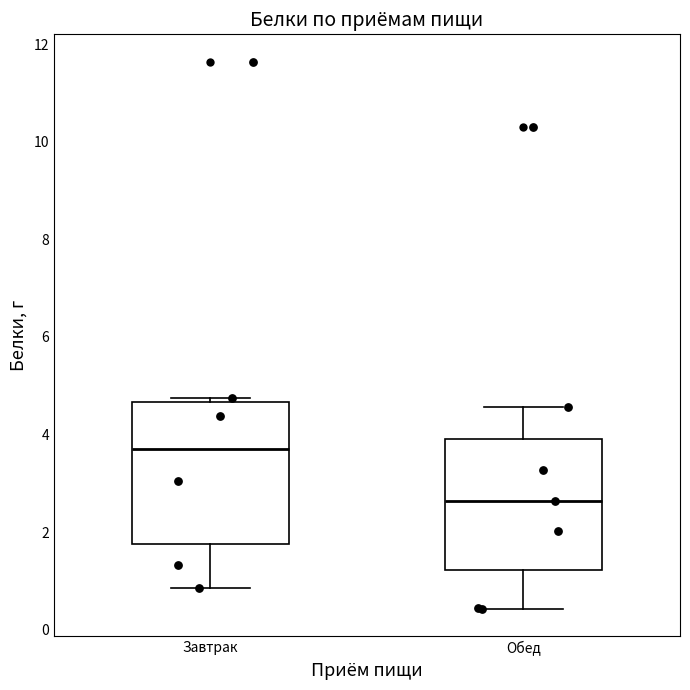

Reading left to right, transcribe this box plot: for each box, give where its median line is, the range the box spans, and where its two whiskers end, as read against the y-axis. The values are not printed on the chart, so give them approximately, as read against the axis.

Завтрак: median 3.8, box 1.8 to 4.6, whiskers 0.8 to 4.8
Обед: median 2.6, box 1.2 to 4.0, whiskers 0.4 to 4.6